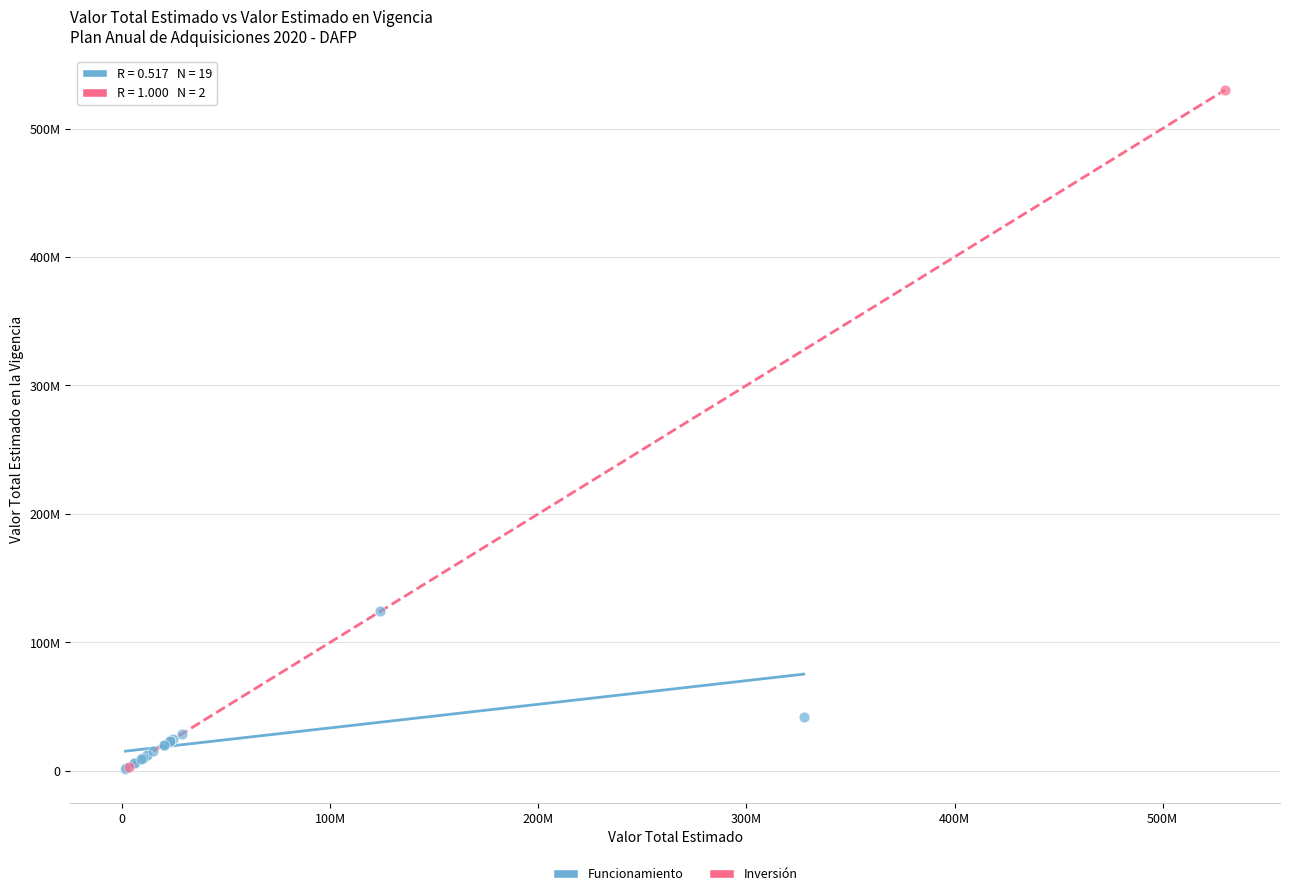

What are all the series names shown in the legend?

Funcionamiento, Inversión